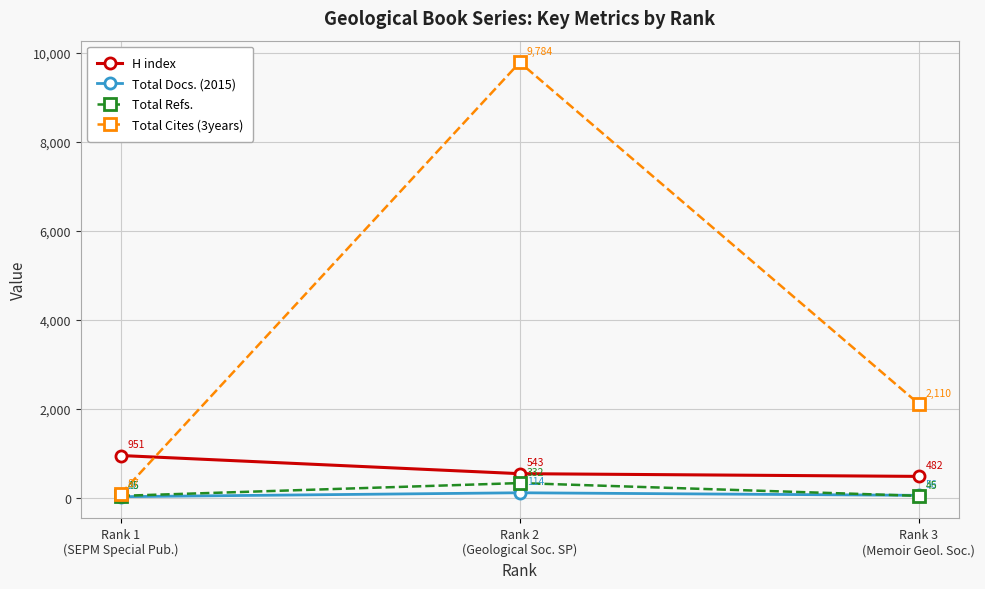

Does the chart have visible grid lines?

Yes